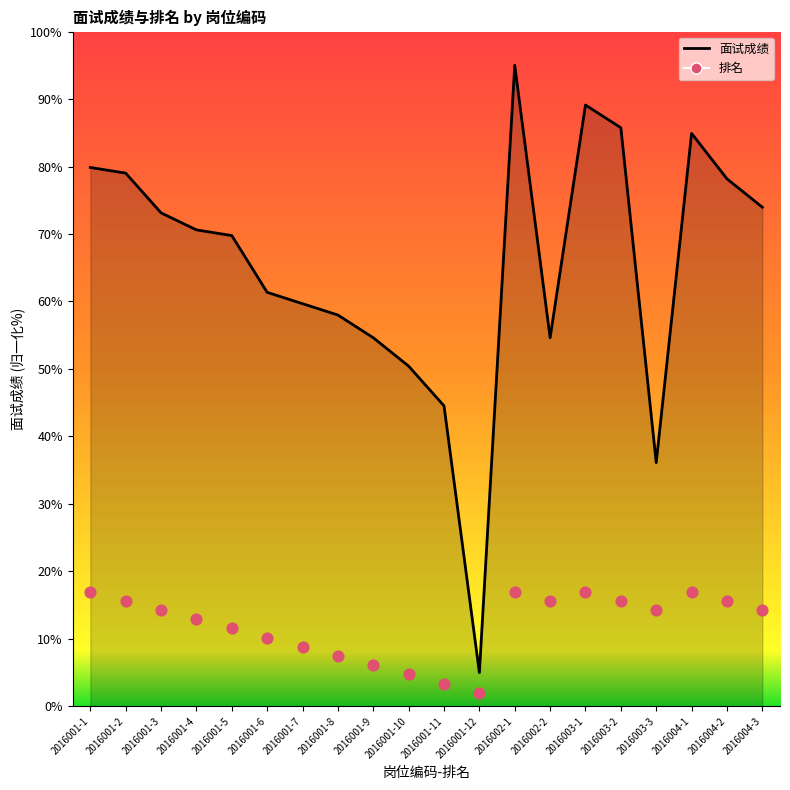

Which series reaches the minimum Y coordinate?

排名